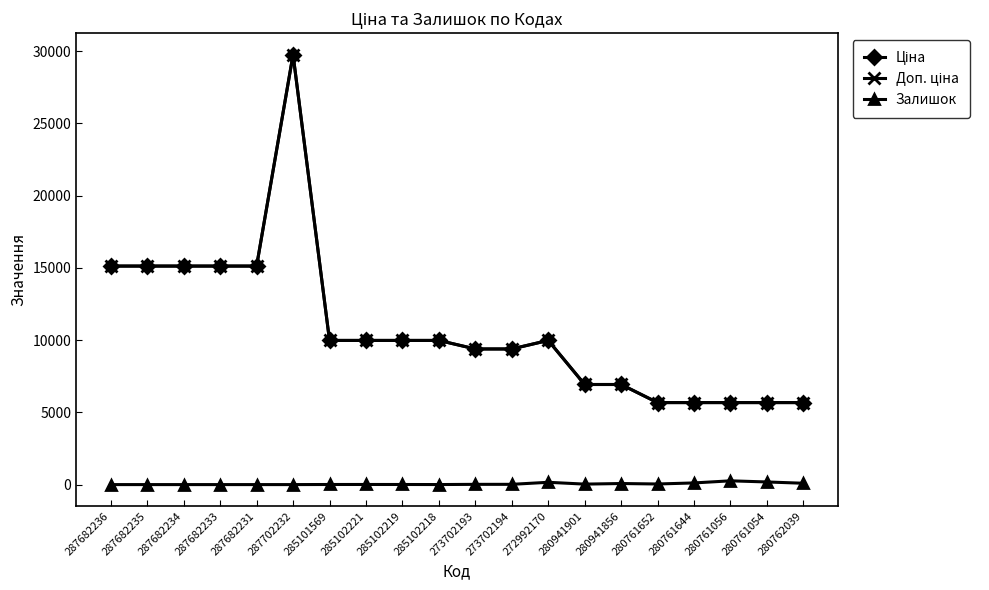

Reading left to right, what are all the values shown in this chart?

Ціна: 15120.0	15120.0	15120.0	15120.0	15120.0	29747.2	9975.0	9975.0	9975.0	9975.0	9384.0	9384.0	9975.0	6925.7	6925.7	5673.8	5673.8	5673.8	5673.8	5673.8
Доп. ціна: 15120.0	15120.0	15120.0	15120.0	15120.0	29747.2	9975.0	9975.0	9975.0	9975.0	9384.0	9384.0	9975.0	6925.7	6925.7	5673.8	5673.8	5673.8	5673.8	5673.8
Залишок: 0.0	0.0	0.0	0.0	0.0	0.0	7.0	8.0	7.0	3.0	17.0	18.0	159.0	33.0	74.0	42.0	115.0	261.0	182.0	93.0